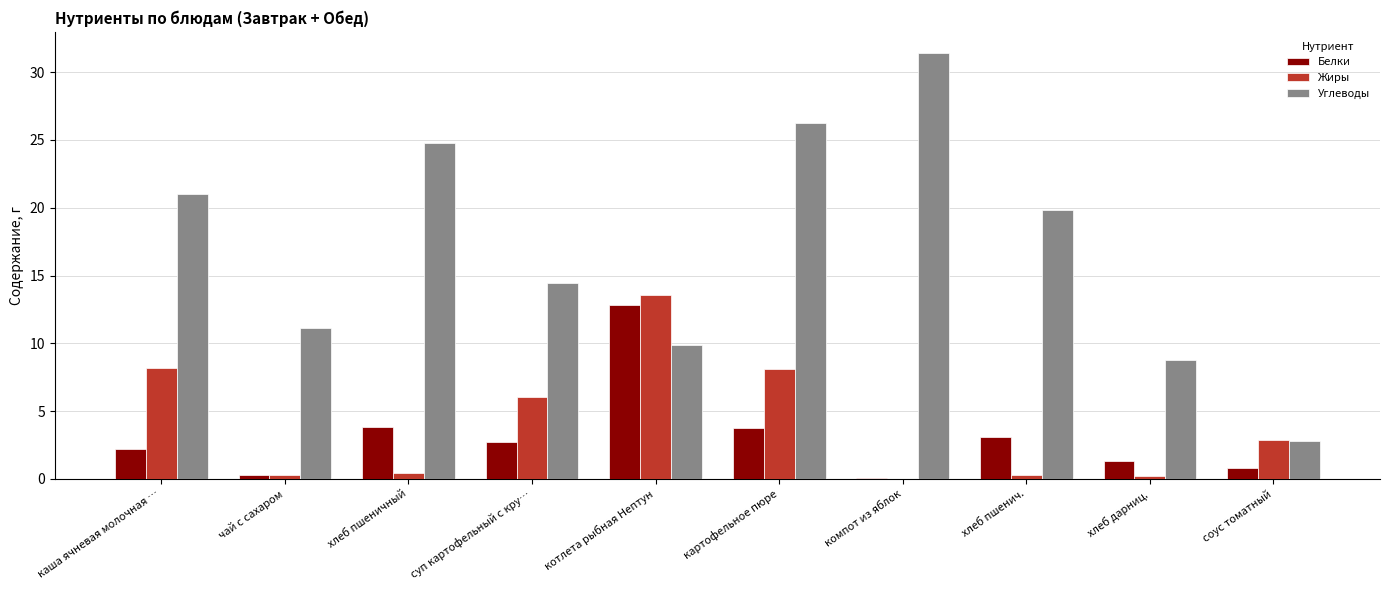

Which series changed the most between хлеб пшеничный and соус томатный?

Углеводы